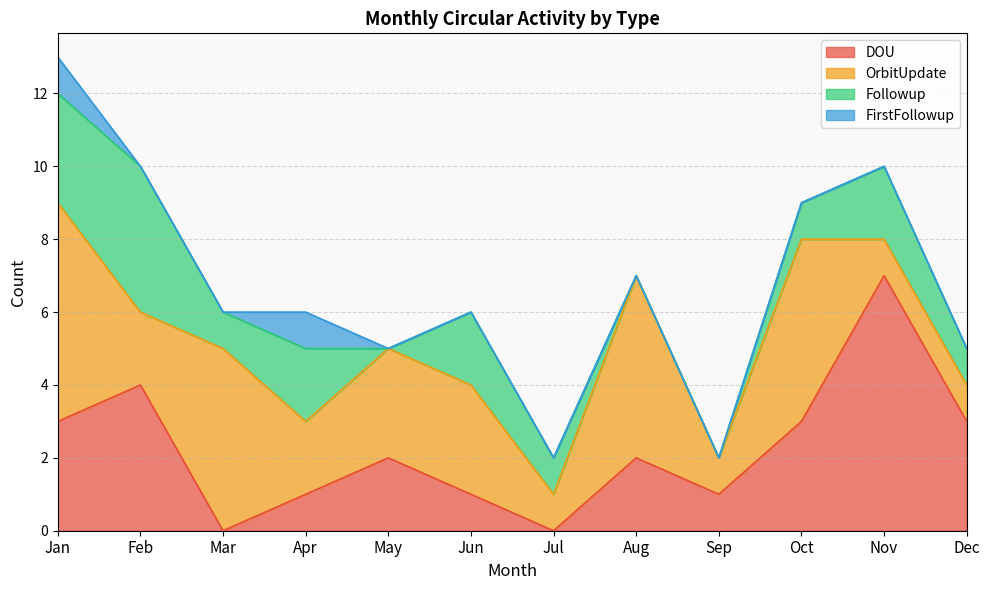

What is the difference between the highest and lowest values at Apr?

1